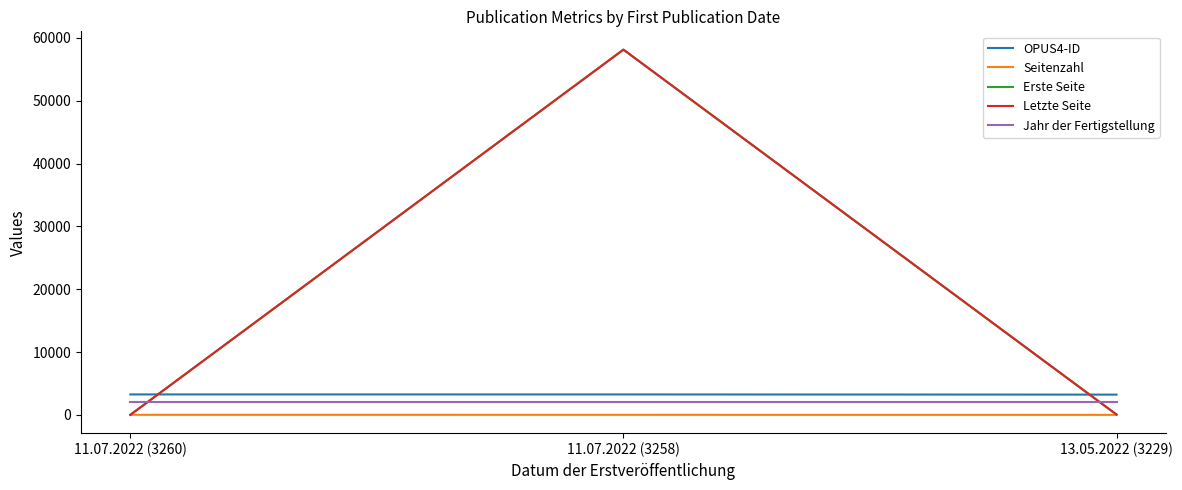

What is the difference between the maximum and minimum values in the OPUS4-ID series?

31